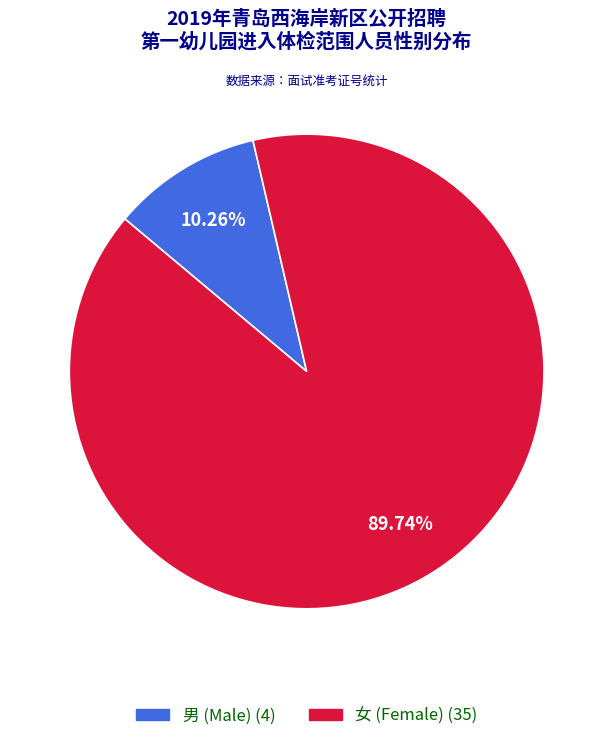

To the nearest percent, what portion does 男 represent?

10%